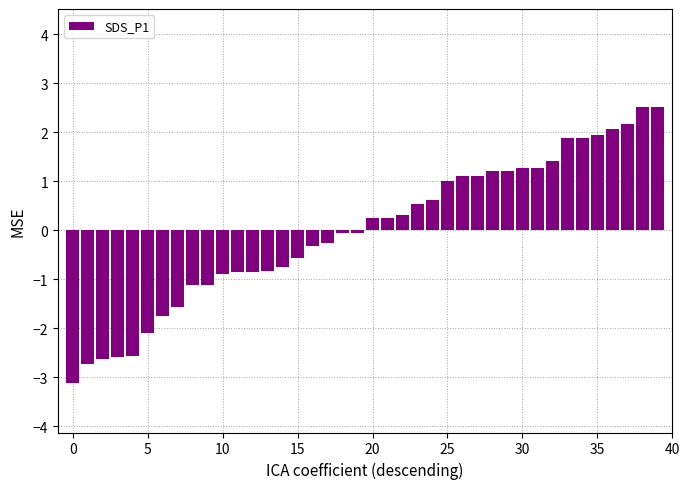

What is the smallest value displayed?

-3.1